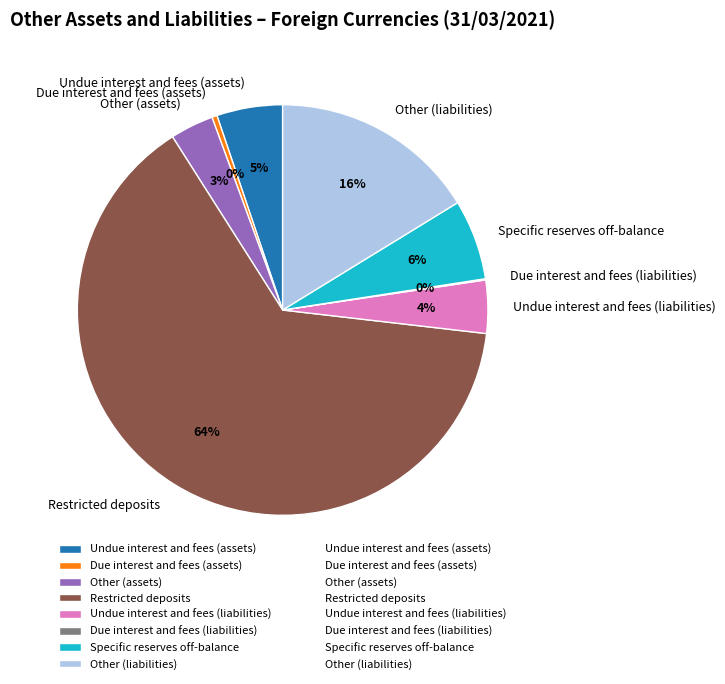

True or false: Undue interest and fees (assets) accounts for 5% of the total.

True